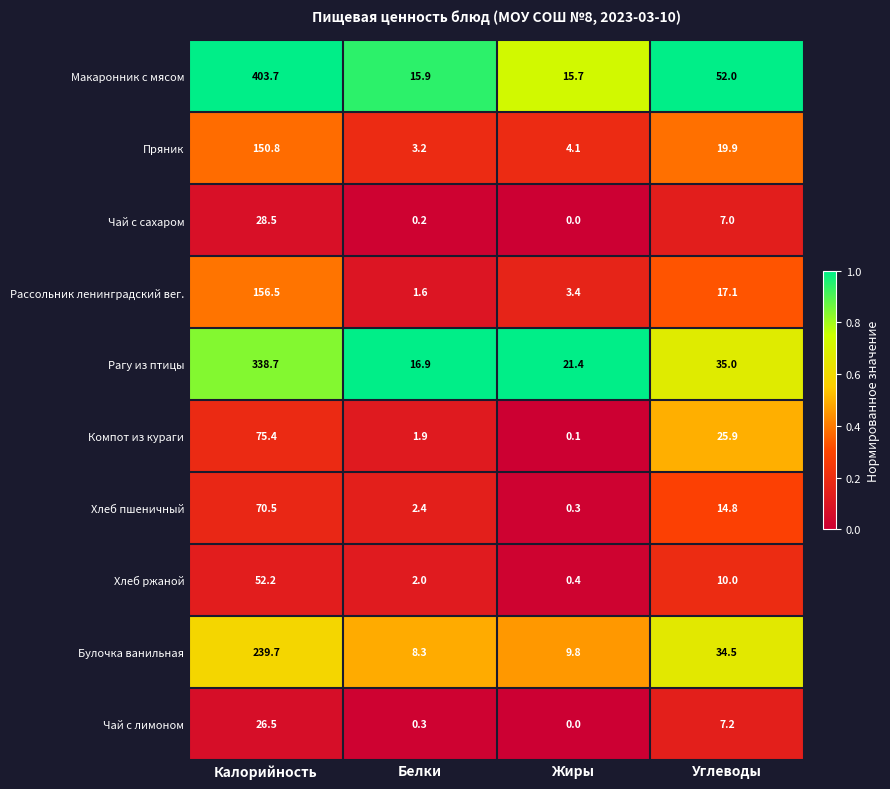

What is the total value across all series at Углеводы?

223.4